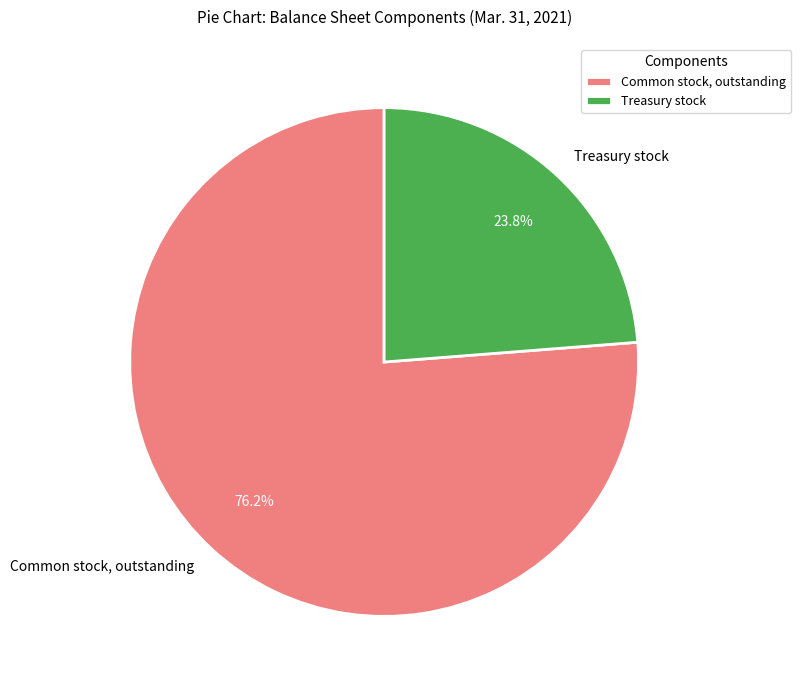

What is the ratio of the value at Treasury stock to the value at Common stock, outstanding?

0.3